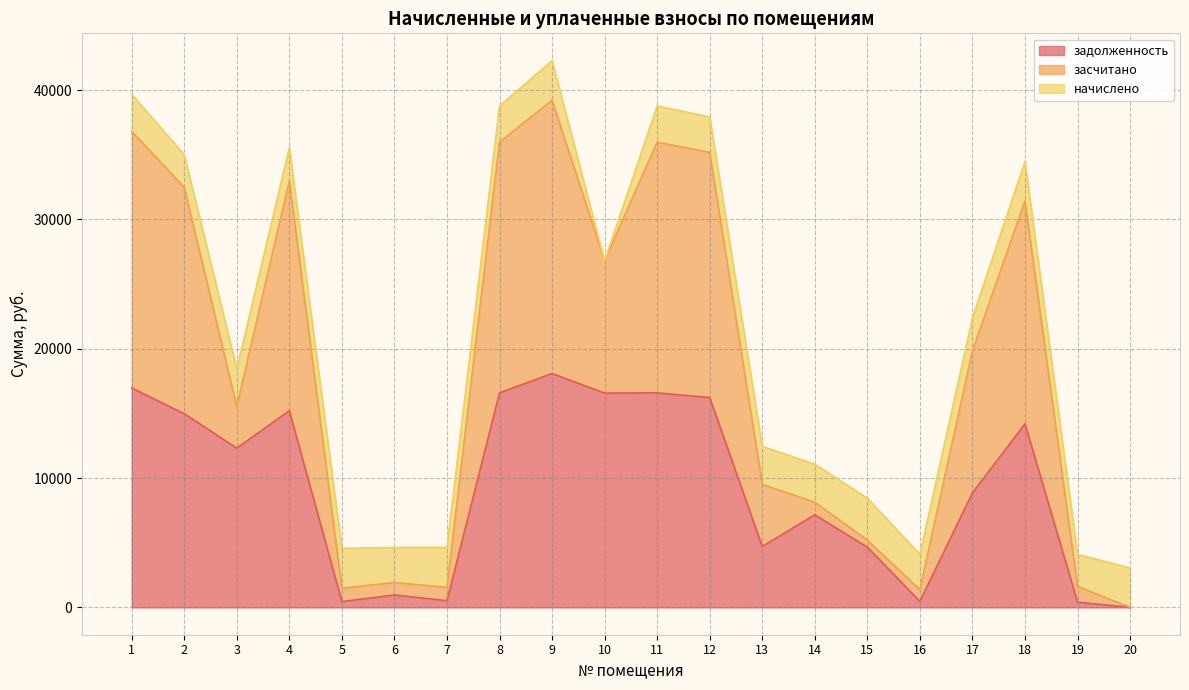

The value of задолженность at 18 is 6437.8. True or false?

False